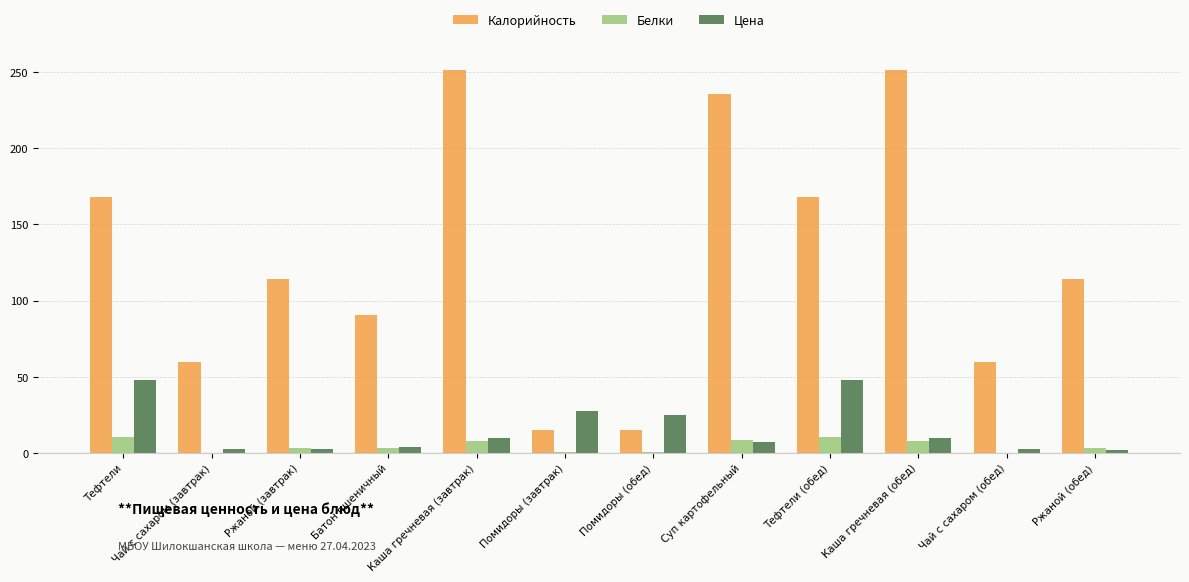

The value of Белки at Тефтели is 19.3. True or false?

False